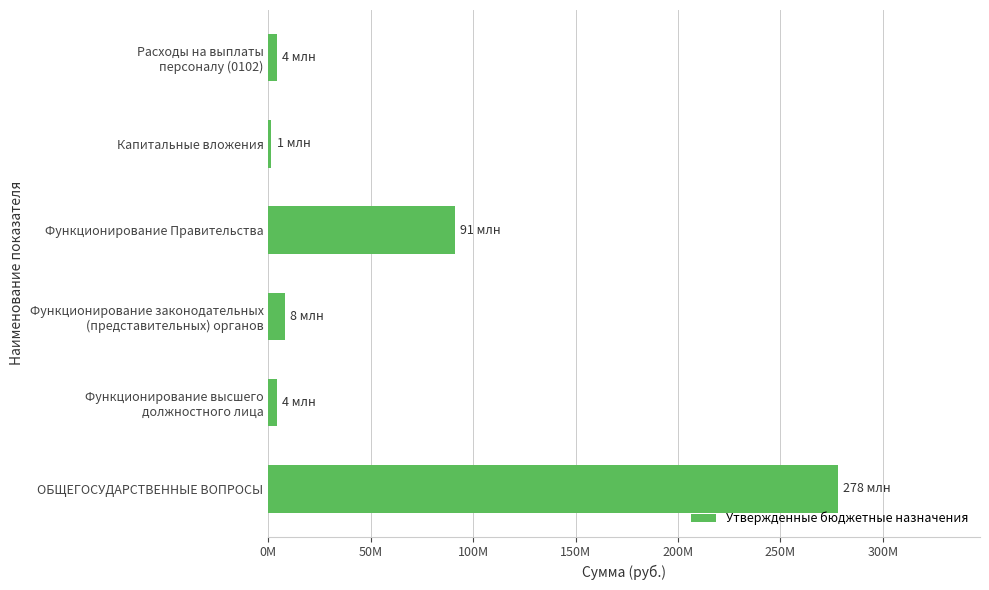

Are the bars horizontal?

Yes